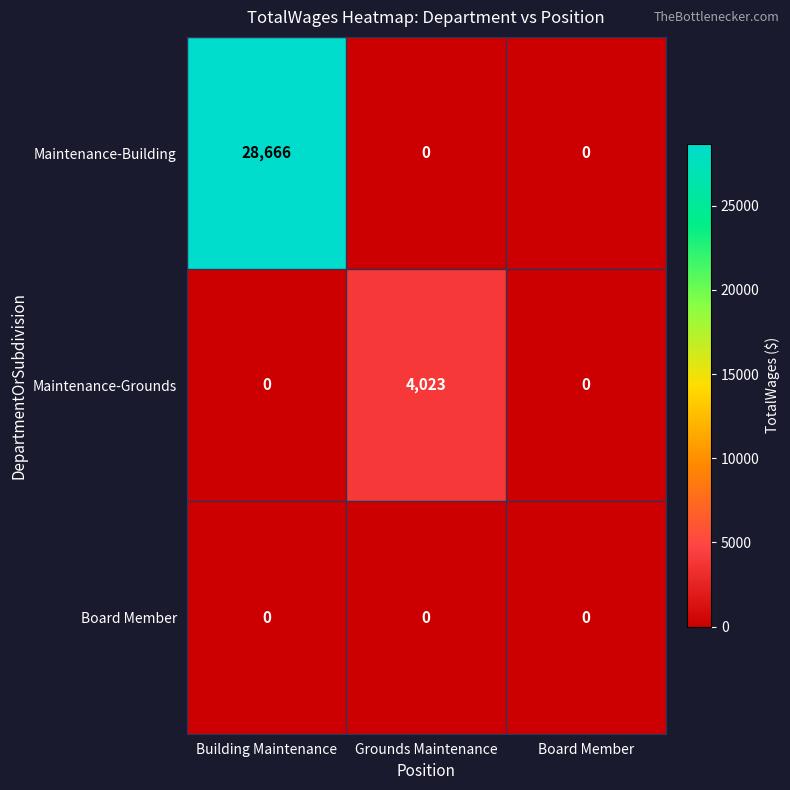

Is it true that Board Member equals 0 at Board Member?

True